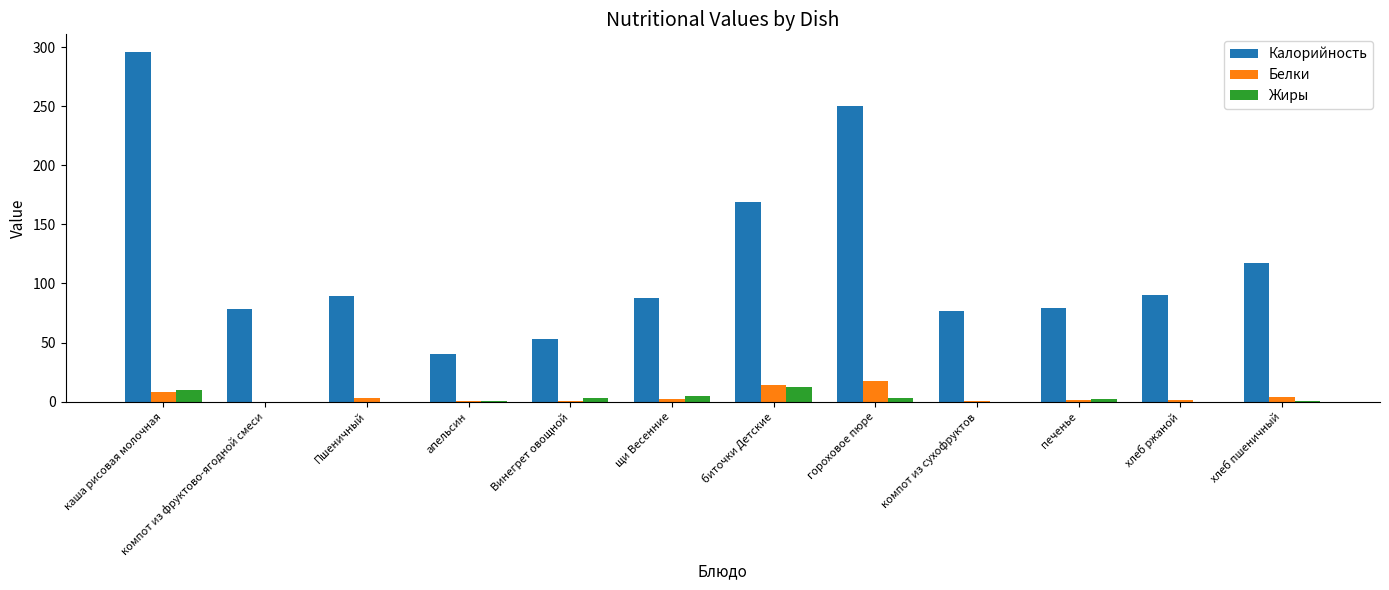

How many groups of bars are there?

12